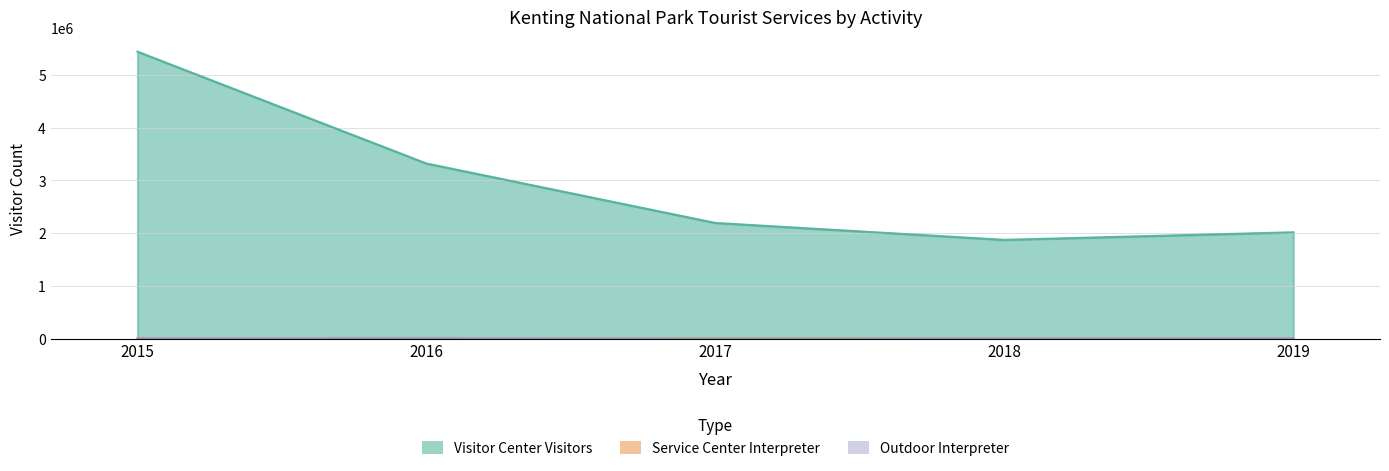

Reading right to left, list all the values displayed in this chart.

Visitor Center Visitors: 2019=2017402	2018=1873617	2017=2194238	2016=3320864	2015=5440857
Service Center Interpreter: 2019=3403	2018=3121	2017=6977	2016=6095	2015=5389
Outdoor Interpreter: 2019=8996	2018=4428	2017=3999	2016=12815	2015=10616